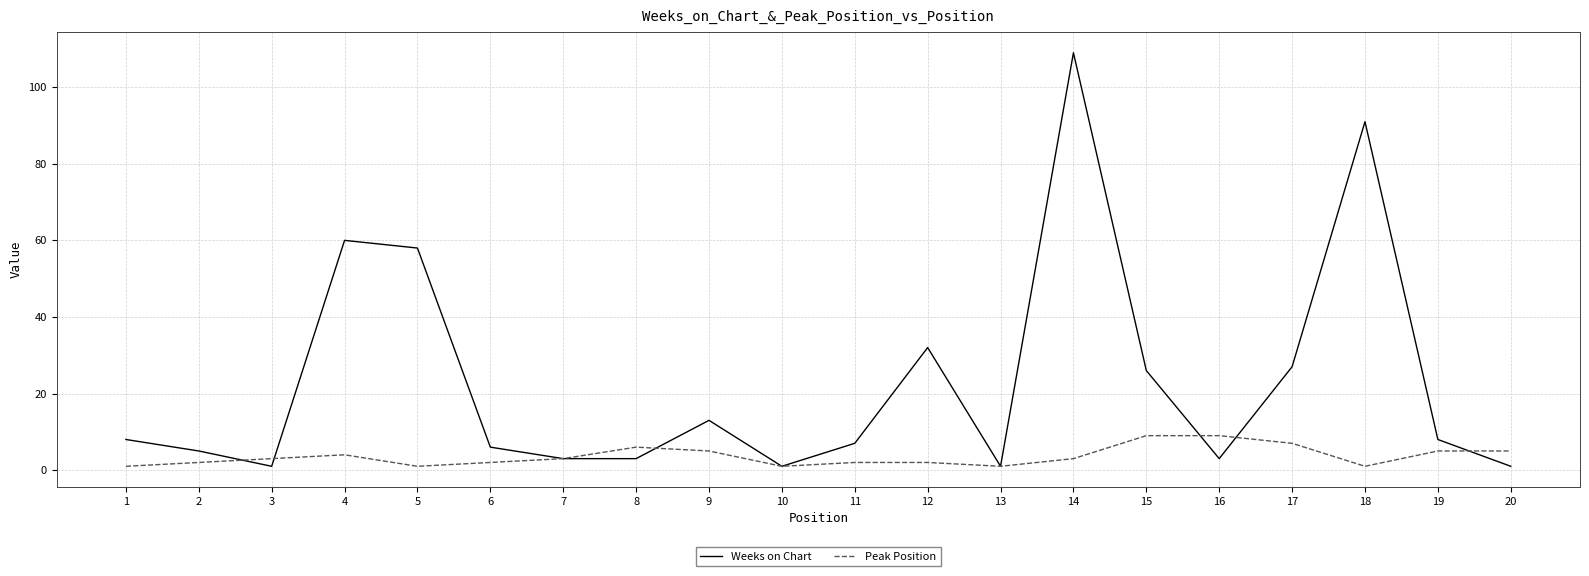

How many series are shown in this chart?

2